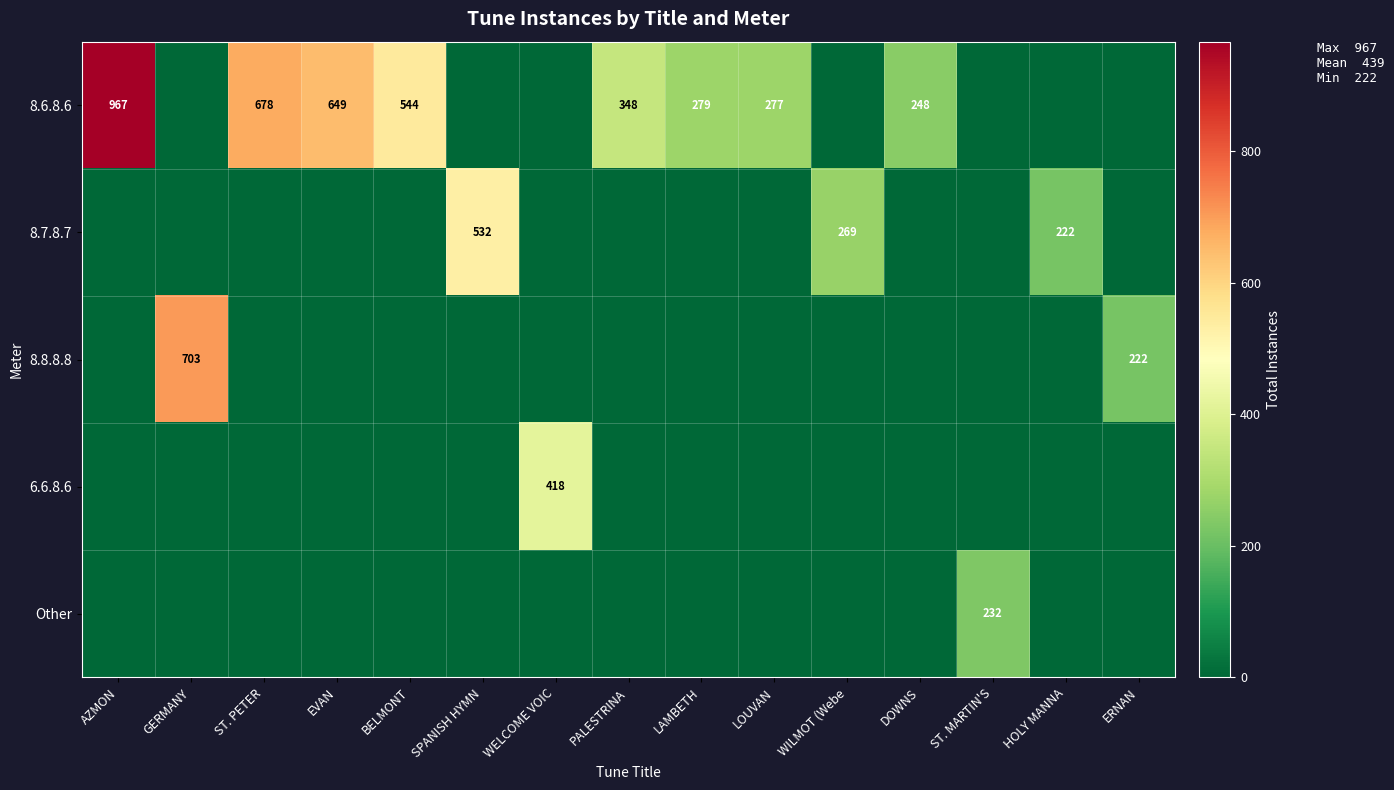

The value of Other at ST. MARTIN'S is 232. True or false?

True